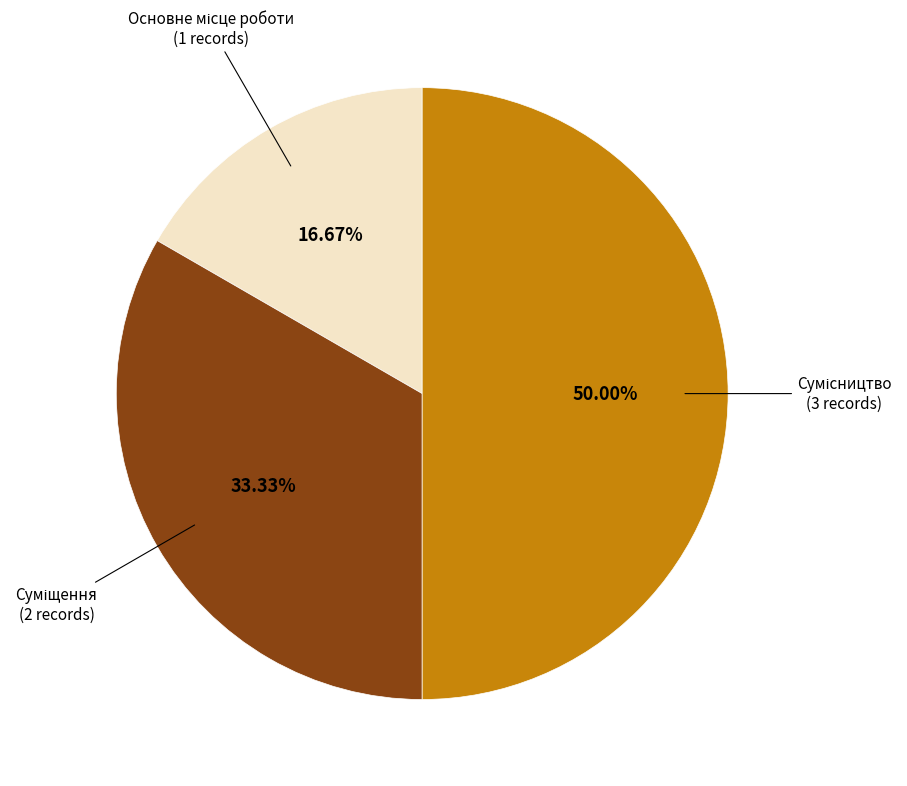

To the nearest percent, what is the average slice percentage?

33%